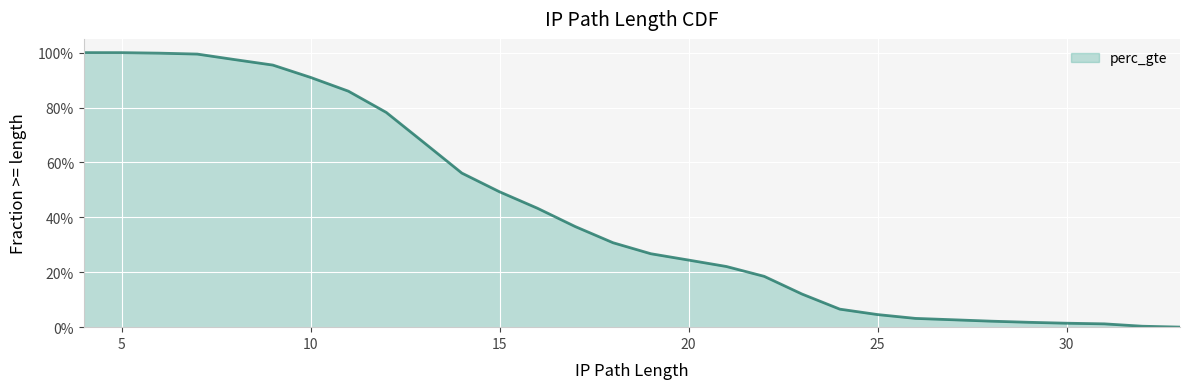

What is the difference between the maximum and minimum values?

1.0